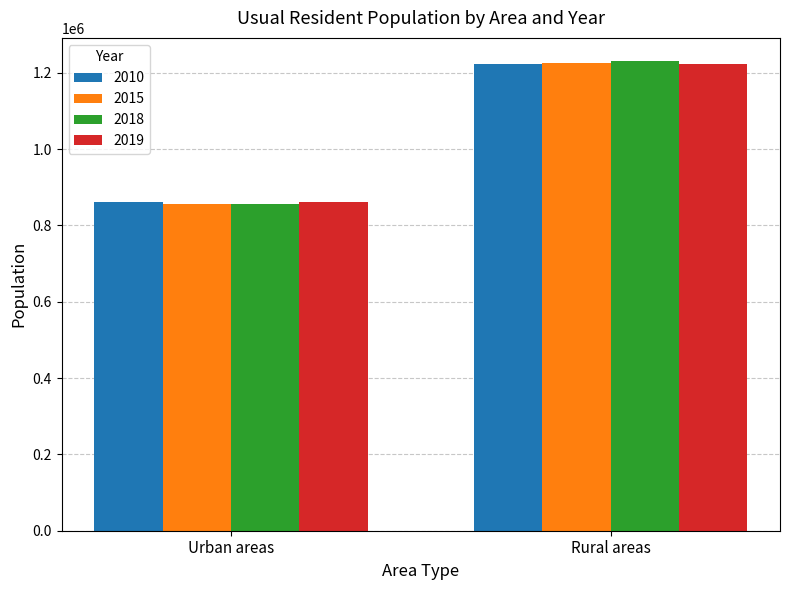

At which label is 2010 closest to 1041743?

Urban areas